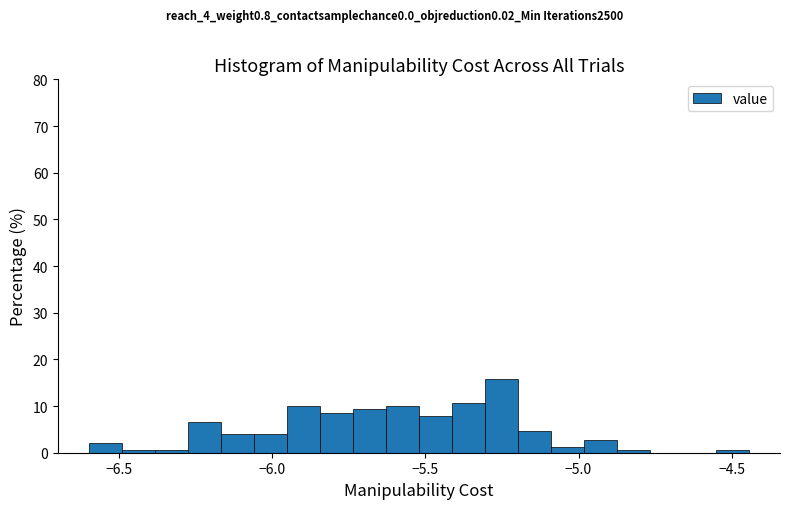

Read against the x-axis, roughly where is the centre of the tallest bar?

-5.25